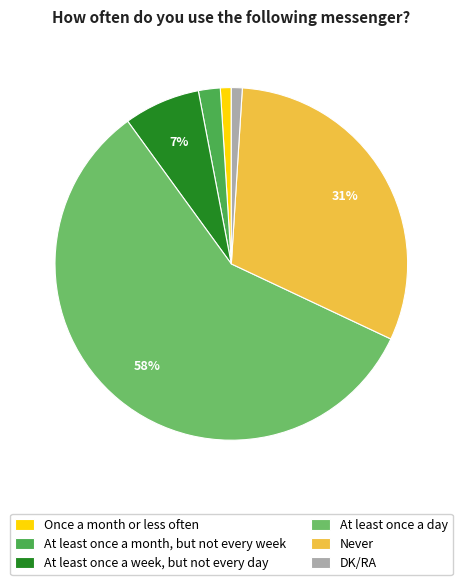

How many segments does this pie chart have?

6